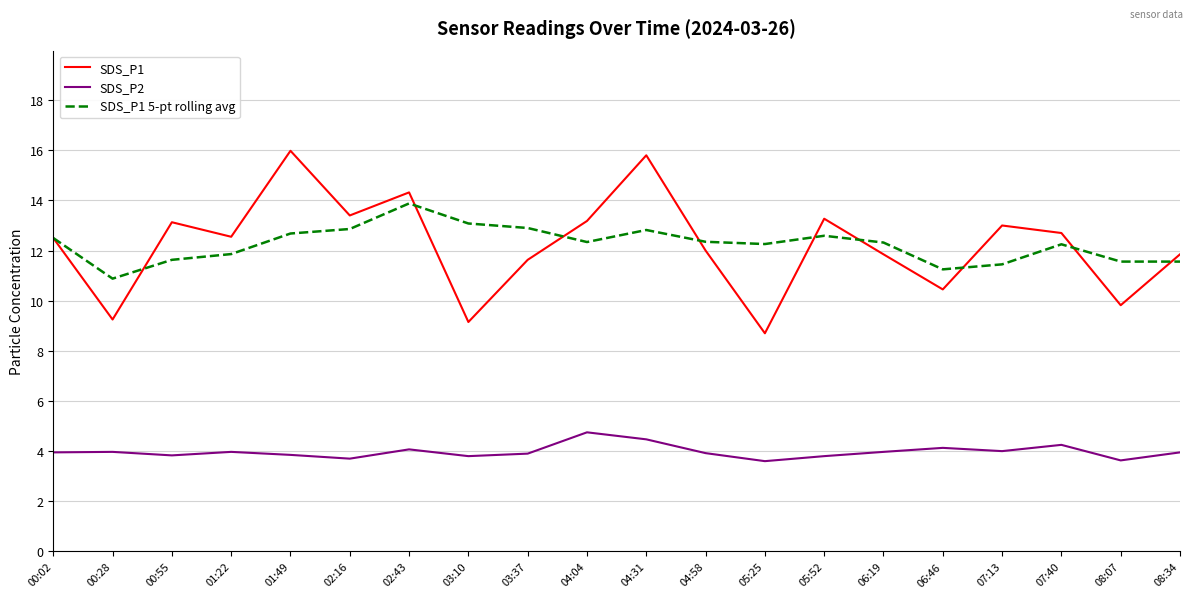

How many lines are shown in the chart?

3